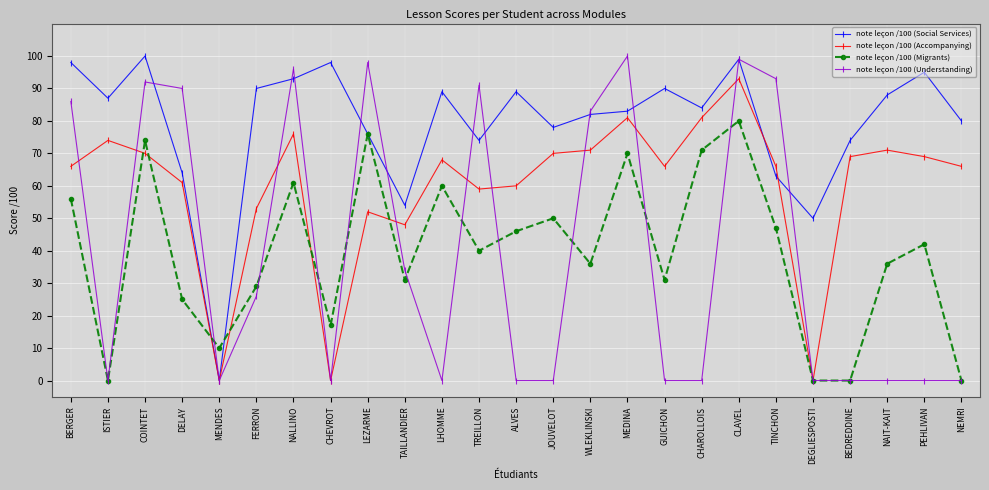

Is the value of note leçon /100 (Social Services) at BERGER greater than the value of note leçon /100 (Understanding) at MEDINA?

No